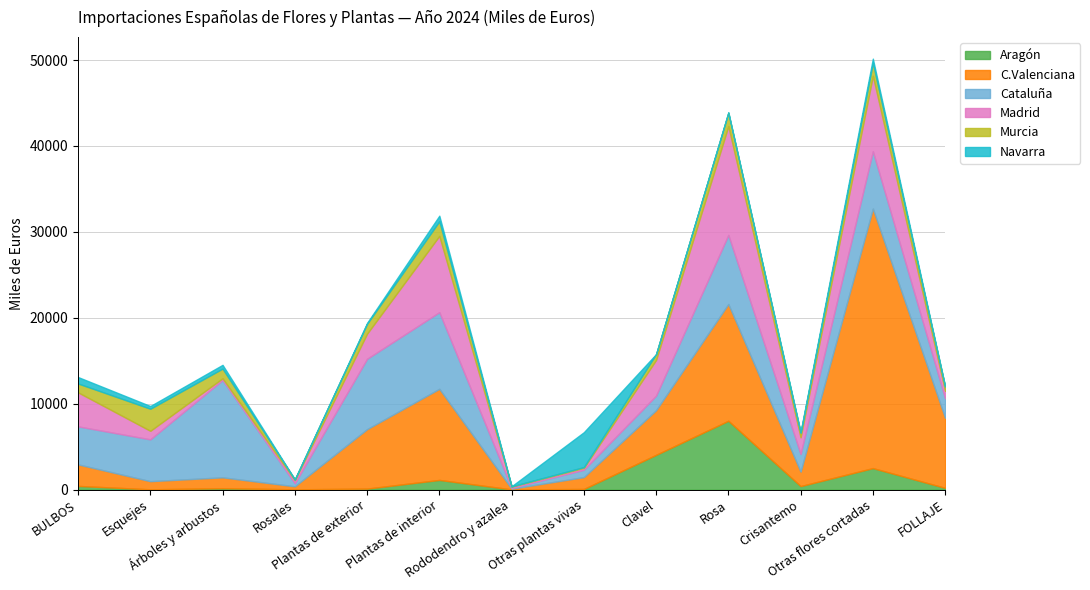

How many data points in C.Valenciana are less than 2507?

6